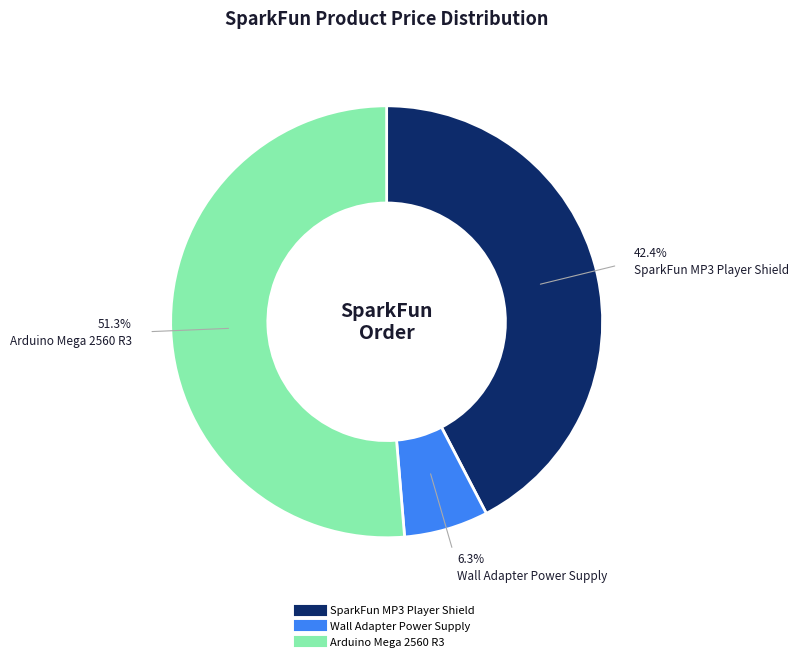

Is there any slice that represents more than half of the pie?

Yes